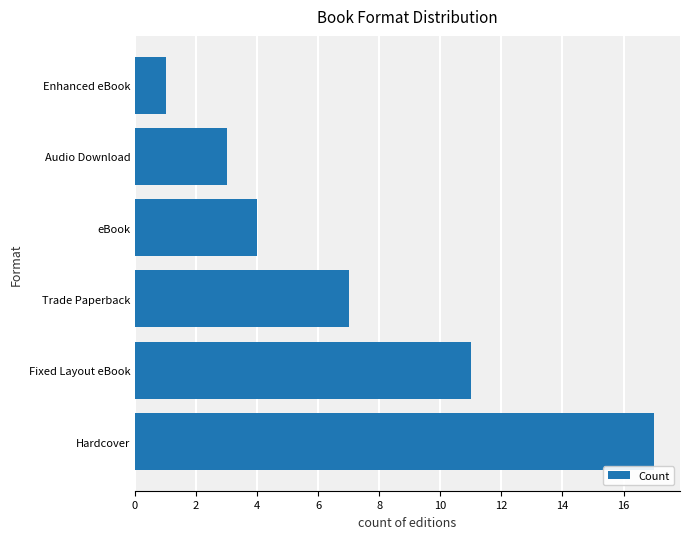

What is the difference between the maximum and second lowest values?

14